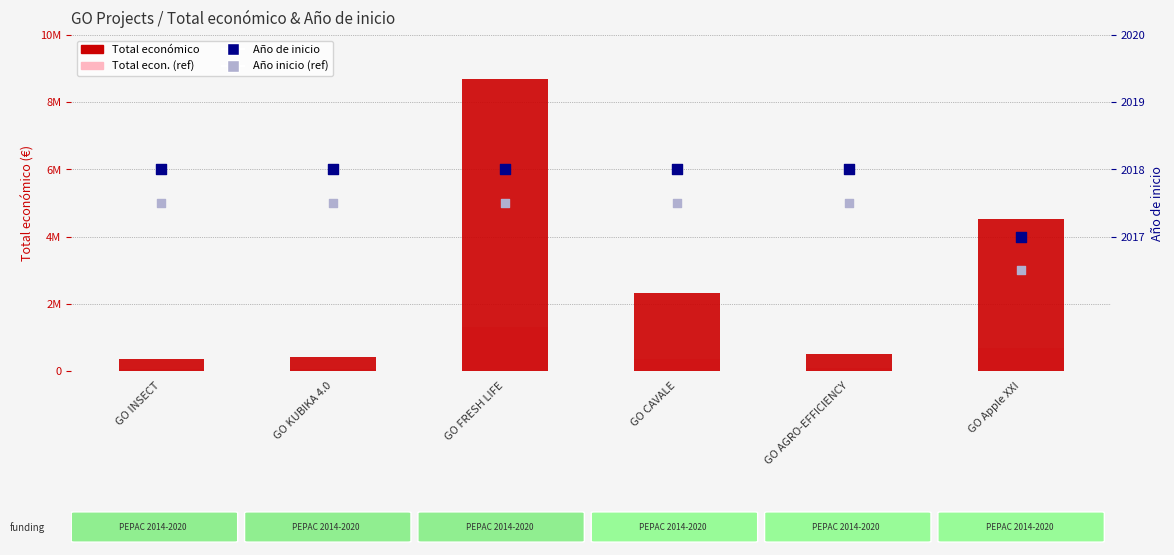

Which series has the largest total across all categories?

Total económico